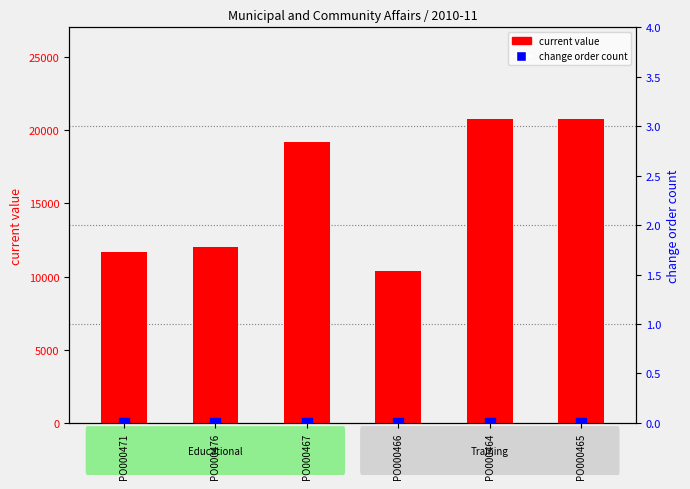

Which series reaches the maximum Y coordinate?

current_value